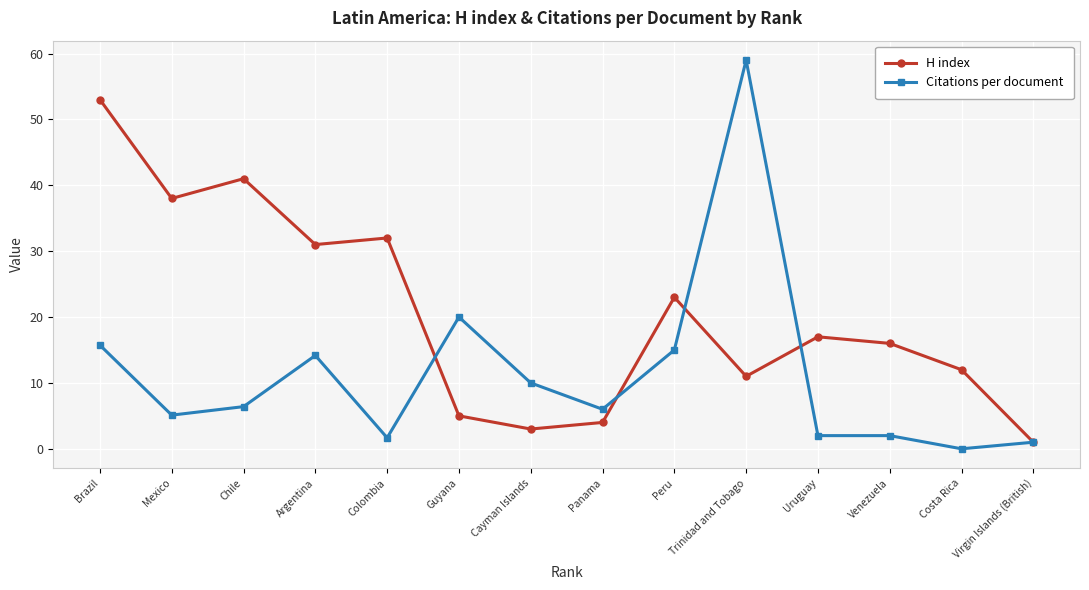

True or false: H index and Citations per document intersect in this chart.

True